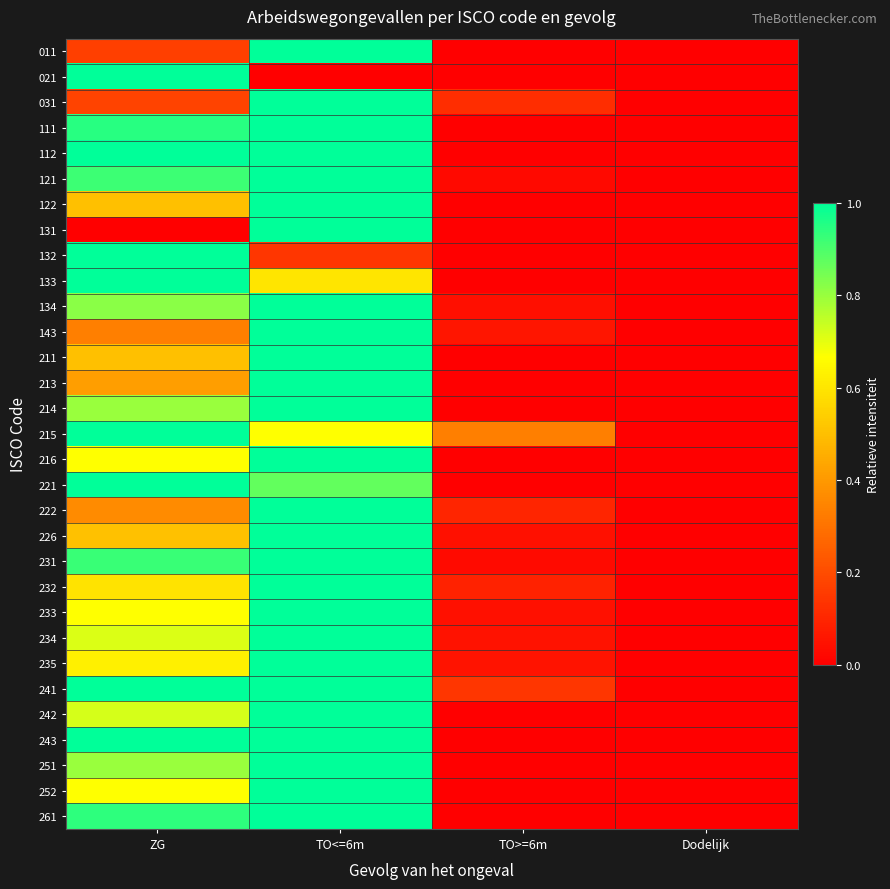

Between Dodelijk and TO>=6m, which is larger?

Dodelijk